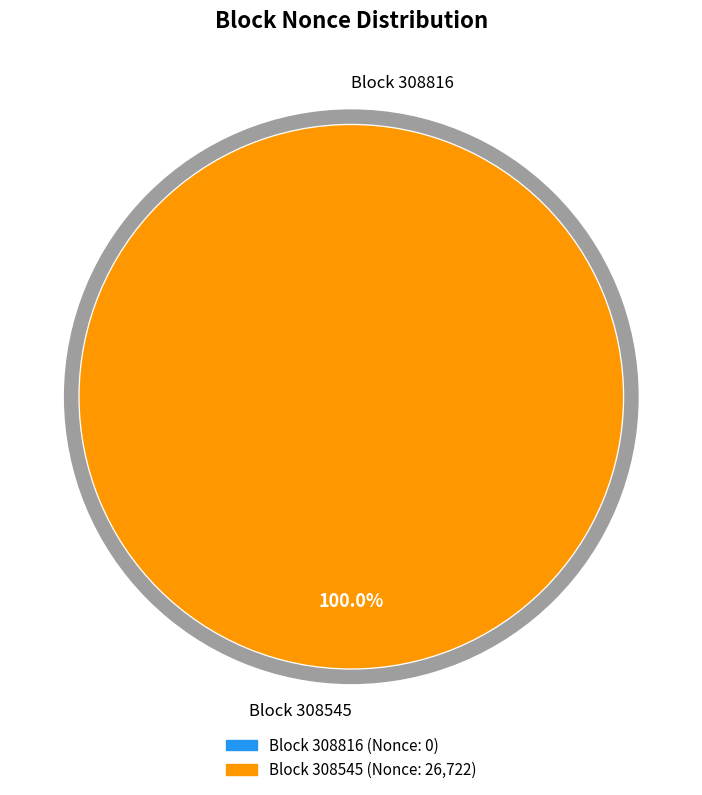

Count the number of slices in the pie.

2